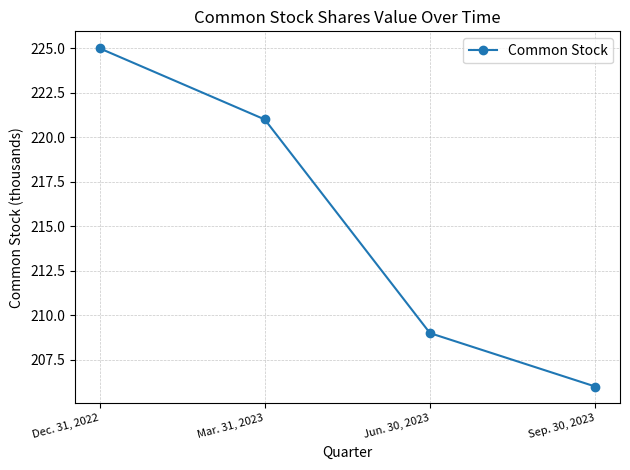

What is the average value?

215